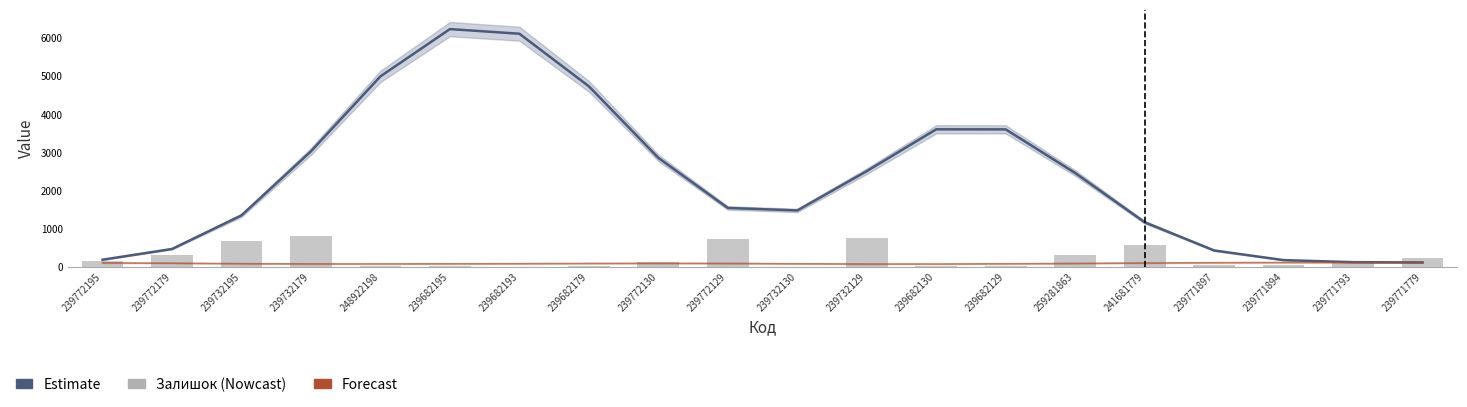

Read the Ціна (Estimate) value at 239732129.

2508.0